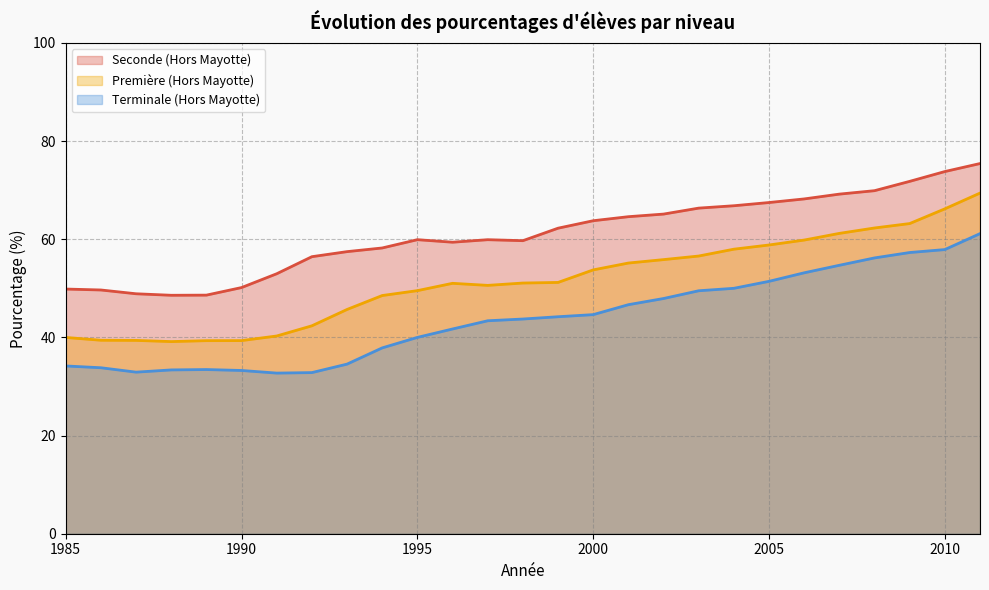

How many lines are shown in the chart?

3